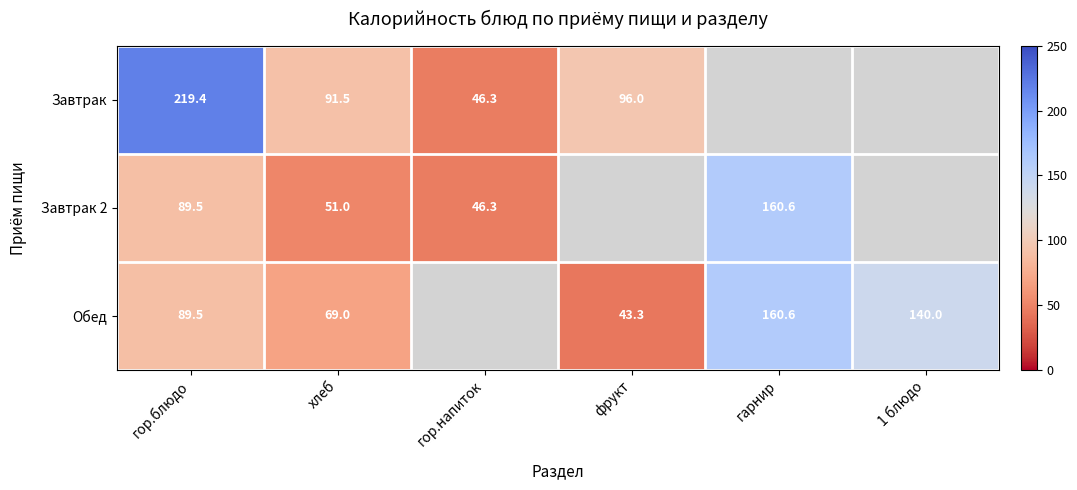

Rank the series at хлеб from highest to lowest value.

Завтрак, Обед, Завтрак 2